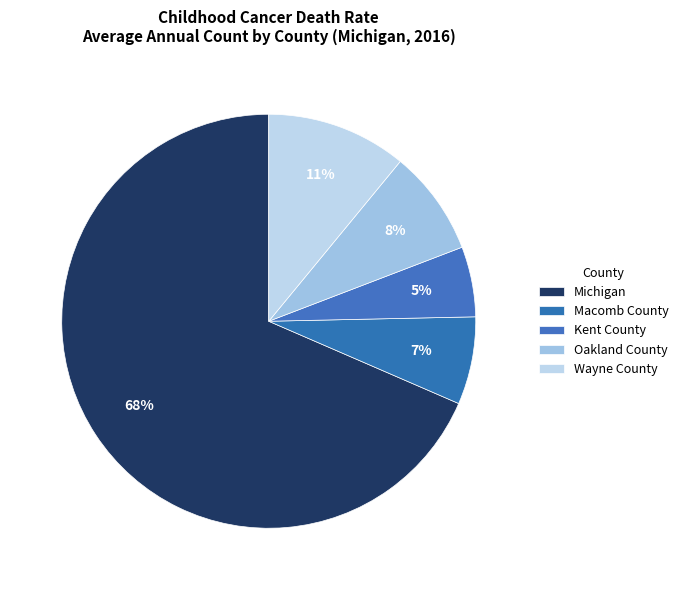

To the nearest percent, what percentage of the pie is Michigan?

68%